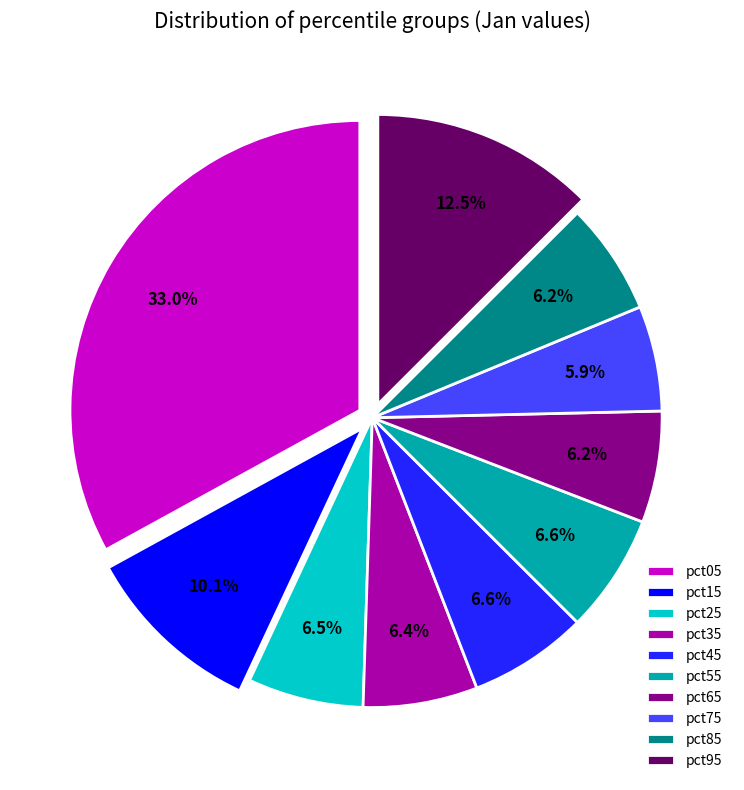

True or false: pct25 accounts for 13% of the total.

False